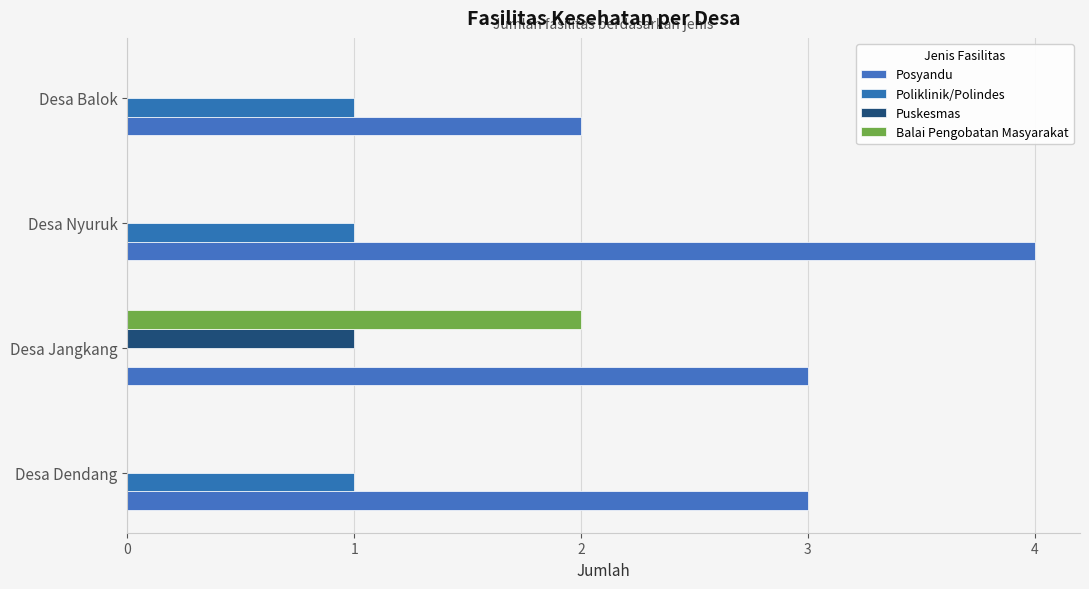

Count the number of categories in the chart.

4